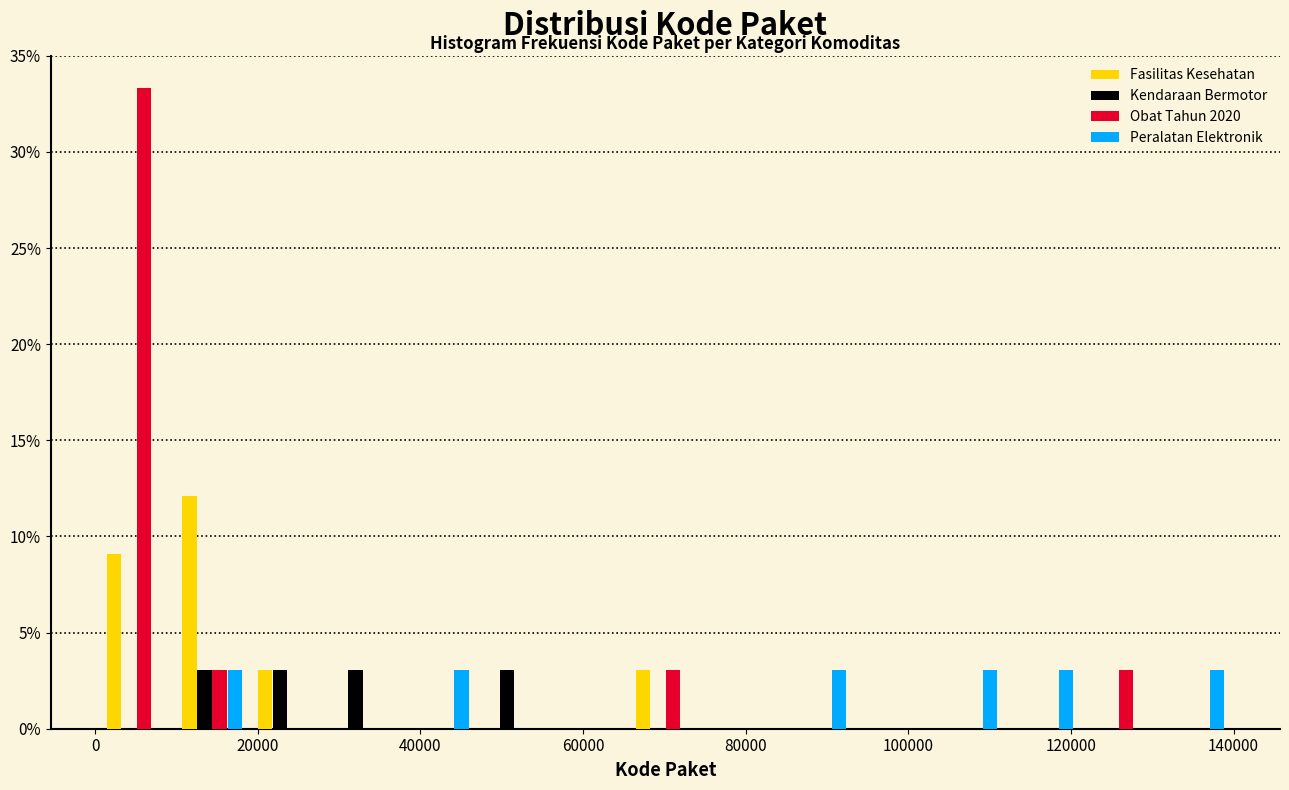

Reading left to right, list every range on the x-axis with the height of the bar of each series over it. Neither the bar edges nor the heights are printed on the chart, so give them approximately, as read against the axes.

0 to 10000: Fasilitas Kesehatan=9.0	Kendaraan Bermotor=0	Obat Tahun 2020=33.5	Peralatan Elektronik=0
10000 to 20000: Fasilitas Kesehatan=12.0	Kendaraan Bermotor=3.0	Obat Tahun 2020=3.0	Peralatan Elektronik=3.0
20000 to 28000: Fasilitas Kesehatan=3.0	Kendaraan Bermotor=3.0	Obat Tahun 2020=0	Peralatan Elektronik=0
28000 to 38000: Fasilitas Kesehatan=0	Kendaraan Bermotor=3.0	Obat Tahun 2020=0	Peralatan Elektronik=0
38000 to 46000: Fasilitas Kesehatan=0	Kendaraan Bermotor=0	Obat Tahun 2020=0	Peralatan Elektronik=3.0
46000 to 56000: Fasilitas Kesehatan=0	Kendaraan Bermotor=3.0	Obat Tahun 2020=0	Peralatan Elektronik=0
56000 to 66000: Fasilitas Kesehatan=0	Kendaraan Bermotor=0	Obat Tahun 2020=0	Peralatan Elektronik=0
66000 to 74000: Fasilitas Kesehatan=3.0	Kendaraan Bermotor=0	Obat Tahun 2020=3.0	Peralatan Elektronik=0
74000 to 84000: Fasilitas Kesehatan=0	Kendaraan Bermotor=0	Obat Tahun 2020=0	Peralatan Elektronik=0
84000 to 94000: Fasilitas Kesehatan=0	Kendaraan Bermotor=0	Obat Tahun 2020=0	Peralatan Elektronik=3.0
94000 to 102000: Fasilitas Kesehatan=0	Kendaraan Bermotor=0	Obat Tahun 2020=0	Peralatan Elektronik=0
102000 to 112000: Fasilitas Kesehatan=0	Kendaraan Bermotor=0	Obat Tahun 2020=0	Peralatan Elektronik=3.0
112000 to 122000: Fasilitas Kesehatan=0	Kendaraan Bermotor=0	Obat Tahun 2020=0	Peralatan Elektronik=3.0
122000 to 130000: Fasilitas Kesehatan=0	Kendaraan Bermotor=0	Obat Tahun 2020=3.0	Peralatan Elektronik=0
130000 to 140000: Fasilitas Kesehatan=0	Kendaraan Bermotor=0	Obat Tahun 2020=0	Peralatan Elektronik=3.0